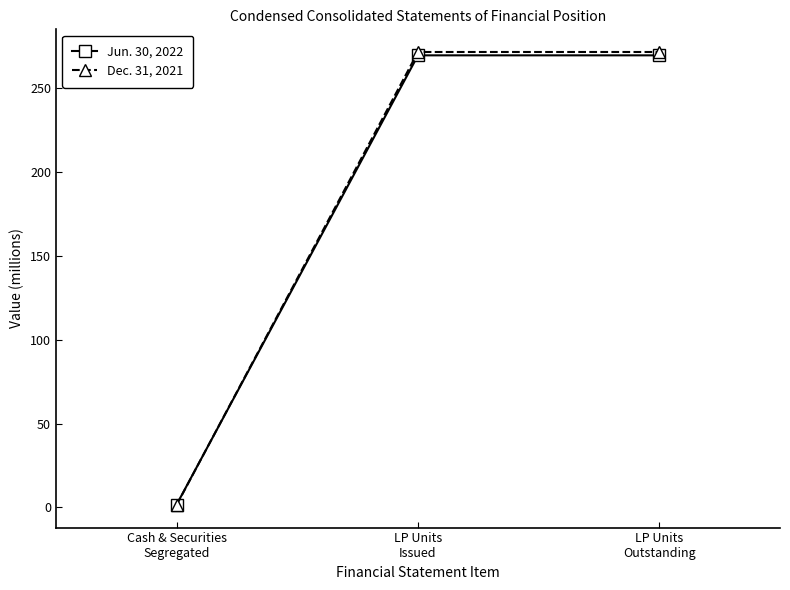

The Dec. 31, 2021 series shows 116.9 at LP Units
Issued. True or false?

False